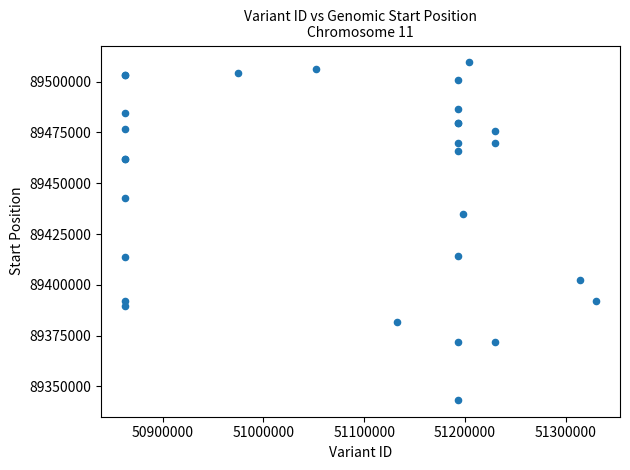

What Y value in the scatter plot is closest to 89426428?

89434943